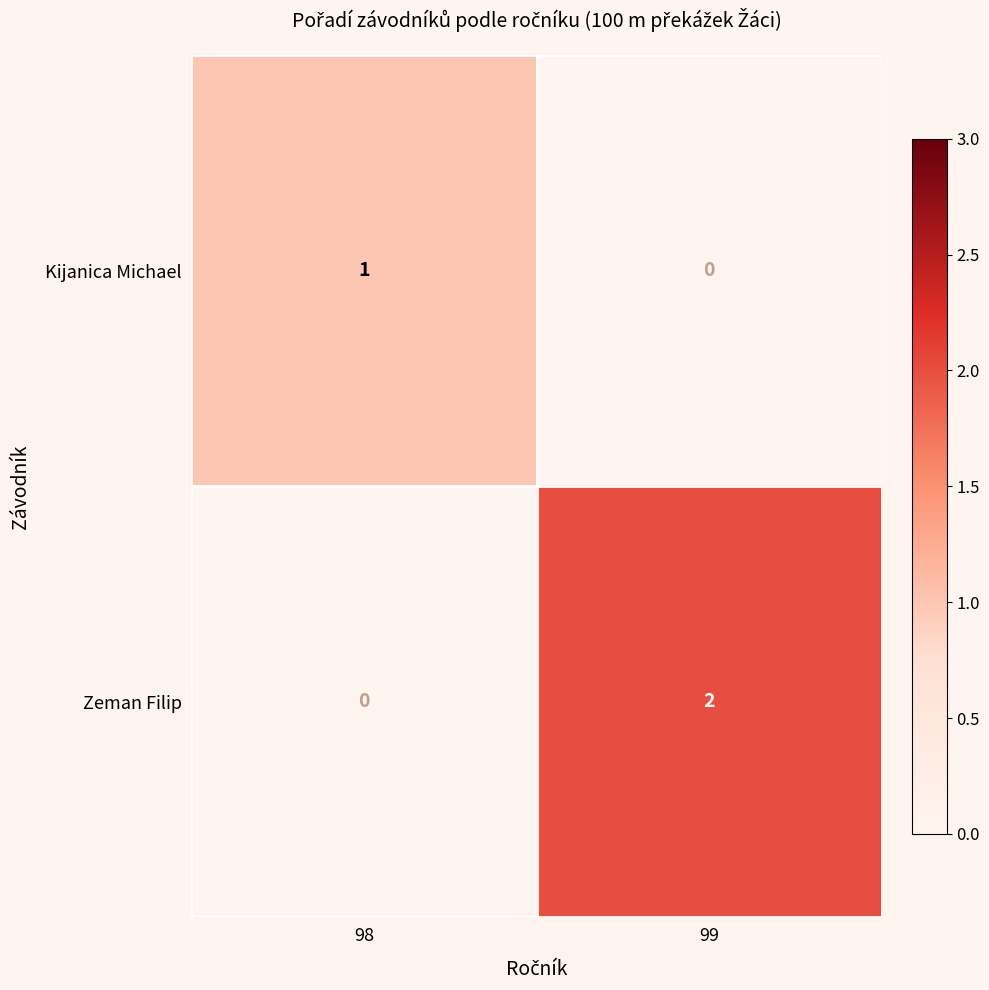

The value of Zeman Filip at 98 is -1. True or false?

False